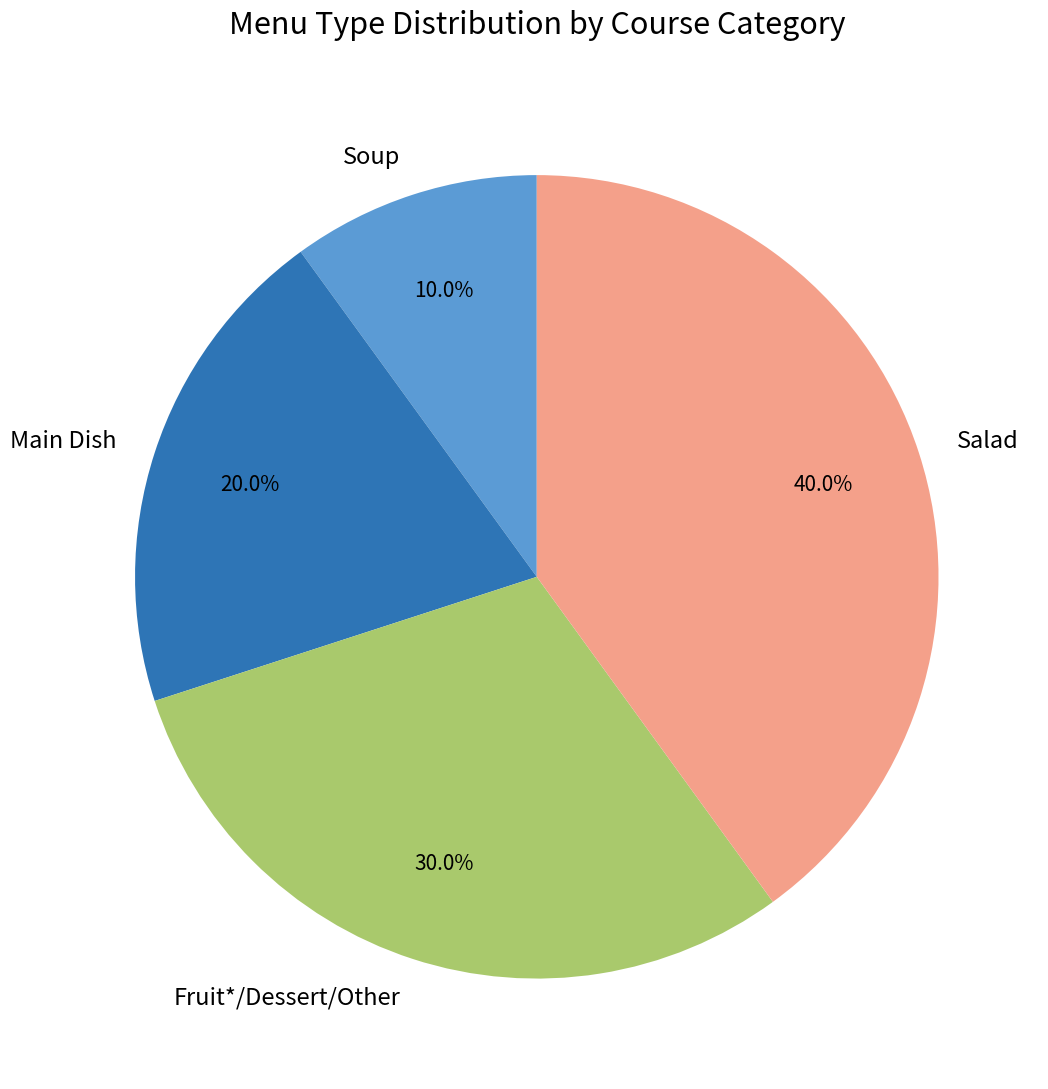

To the nearest percent, what percentage of the pie is Soup?

10%